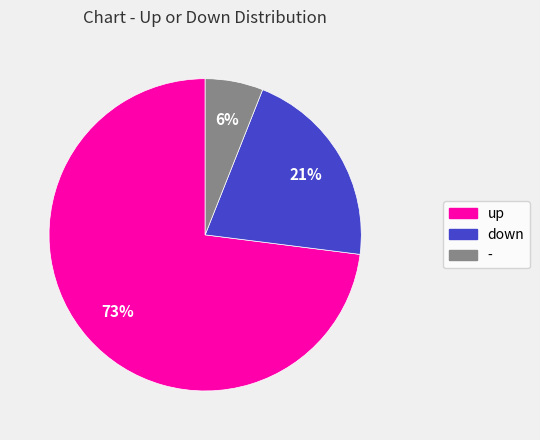

What is the ratio of the value at - to the value at down?

0.3